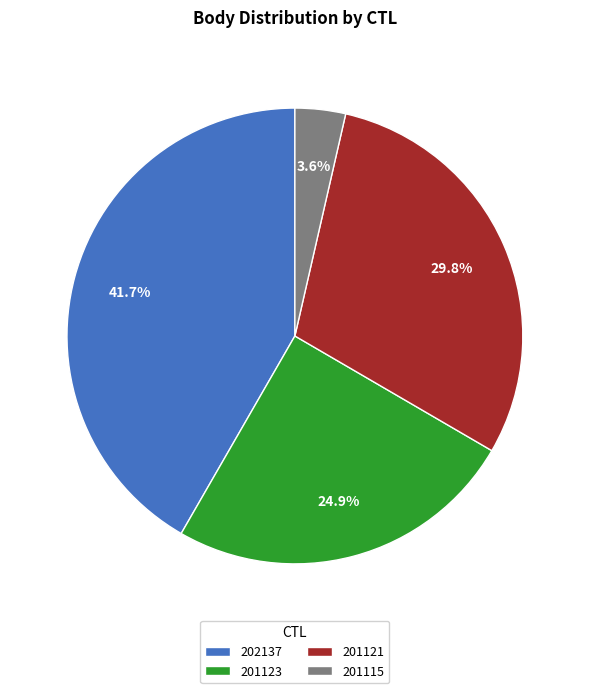

How much of the chart is everything except 202137?

58.3%